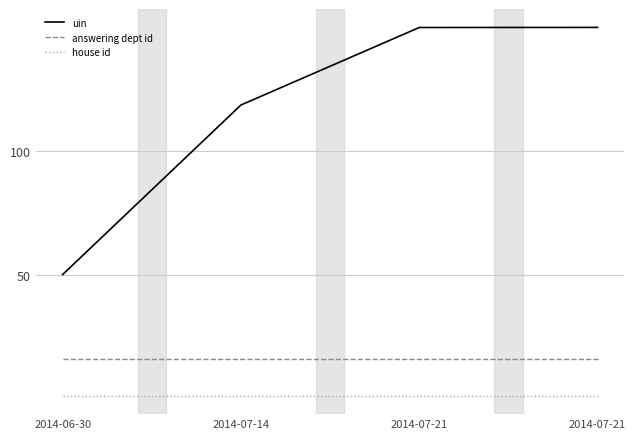

True or false: house id has more than 0 points higher than both neighbors.

False